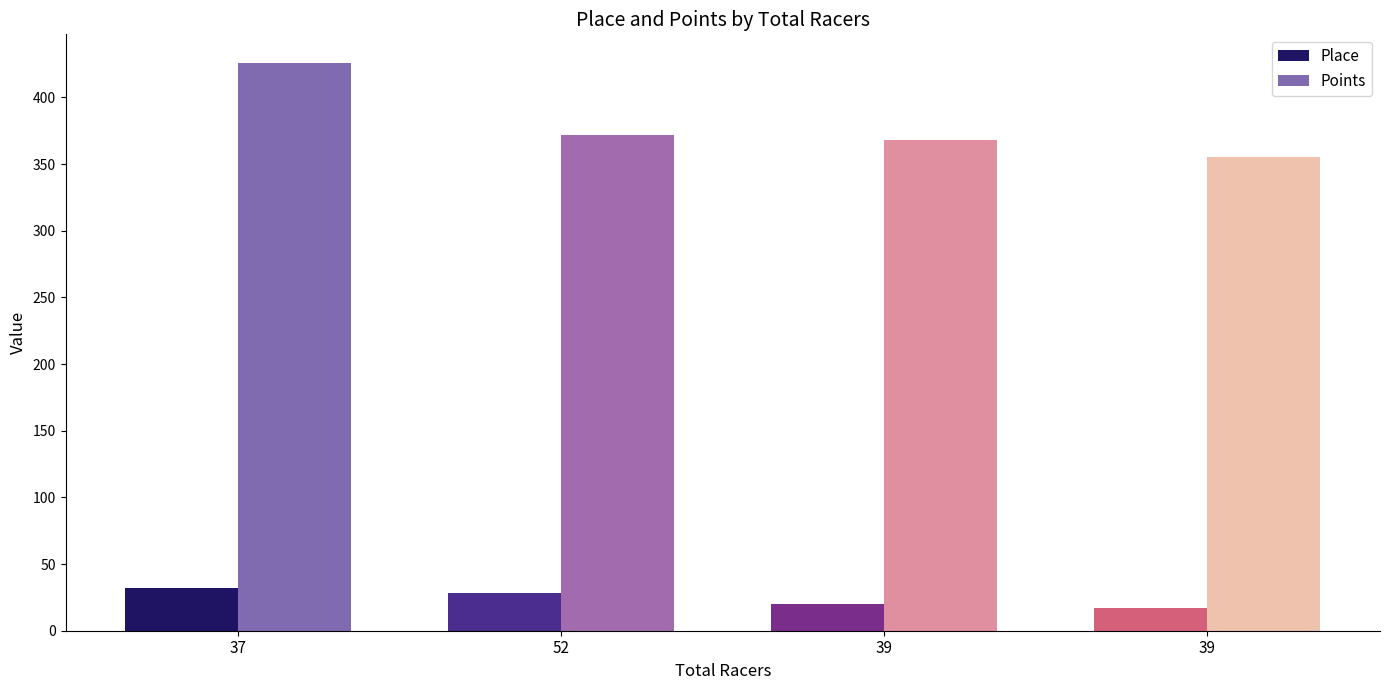

Reading left to right, extract all data points from this chart.

Place: 32.0	28.0	20.0	17.0
Points: 426.0	372.1	367.9	355.3